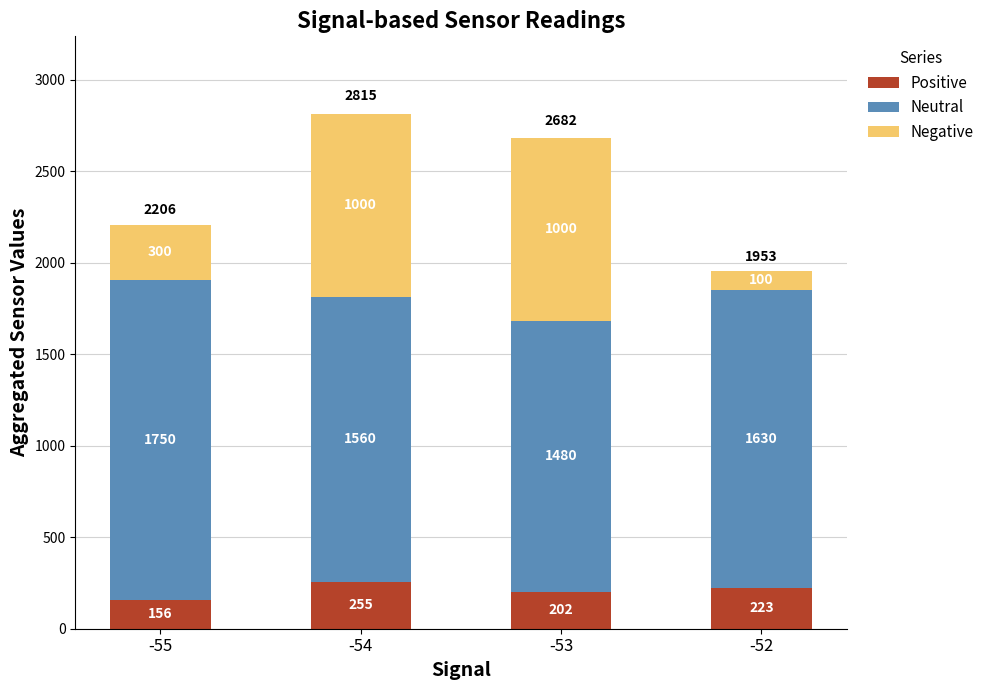

What is the sum of all Positive values?

836